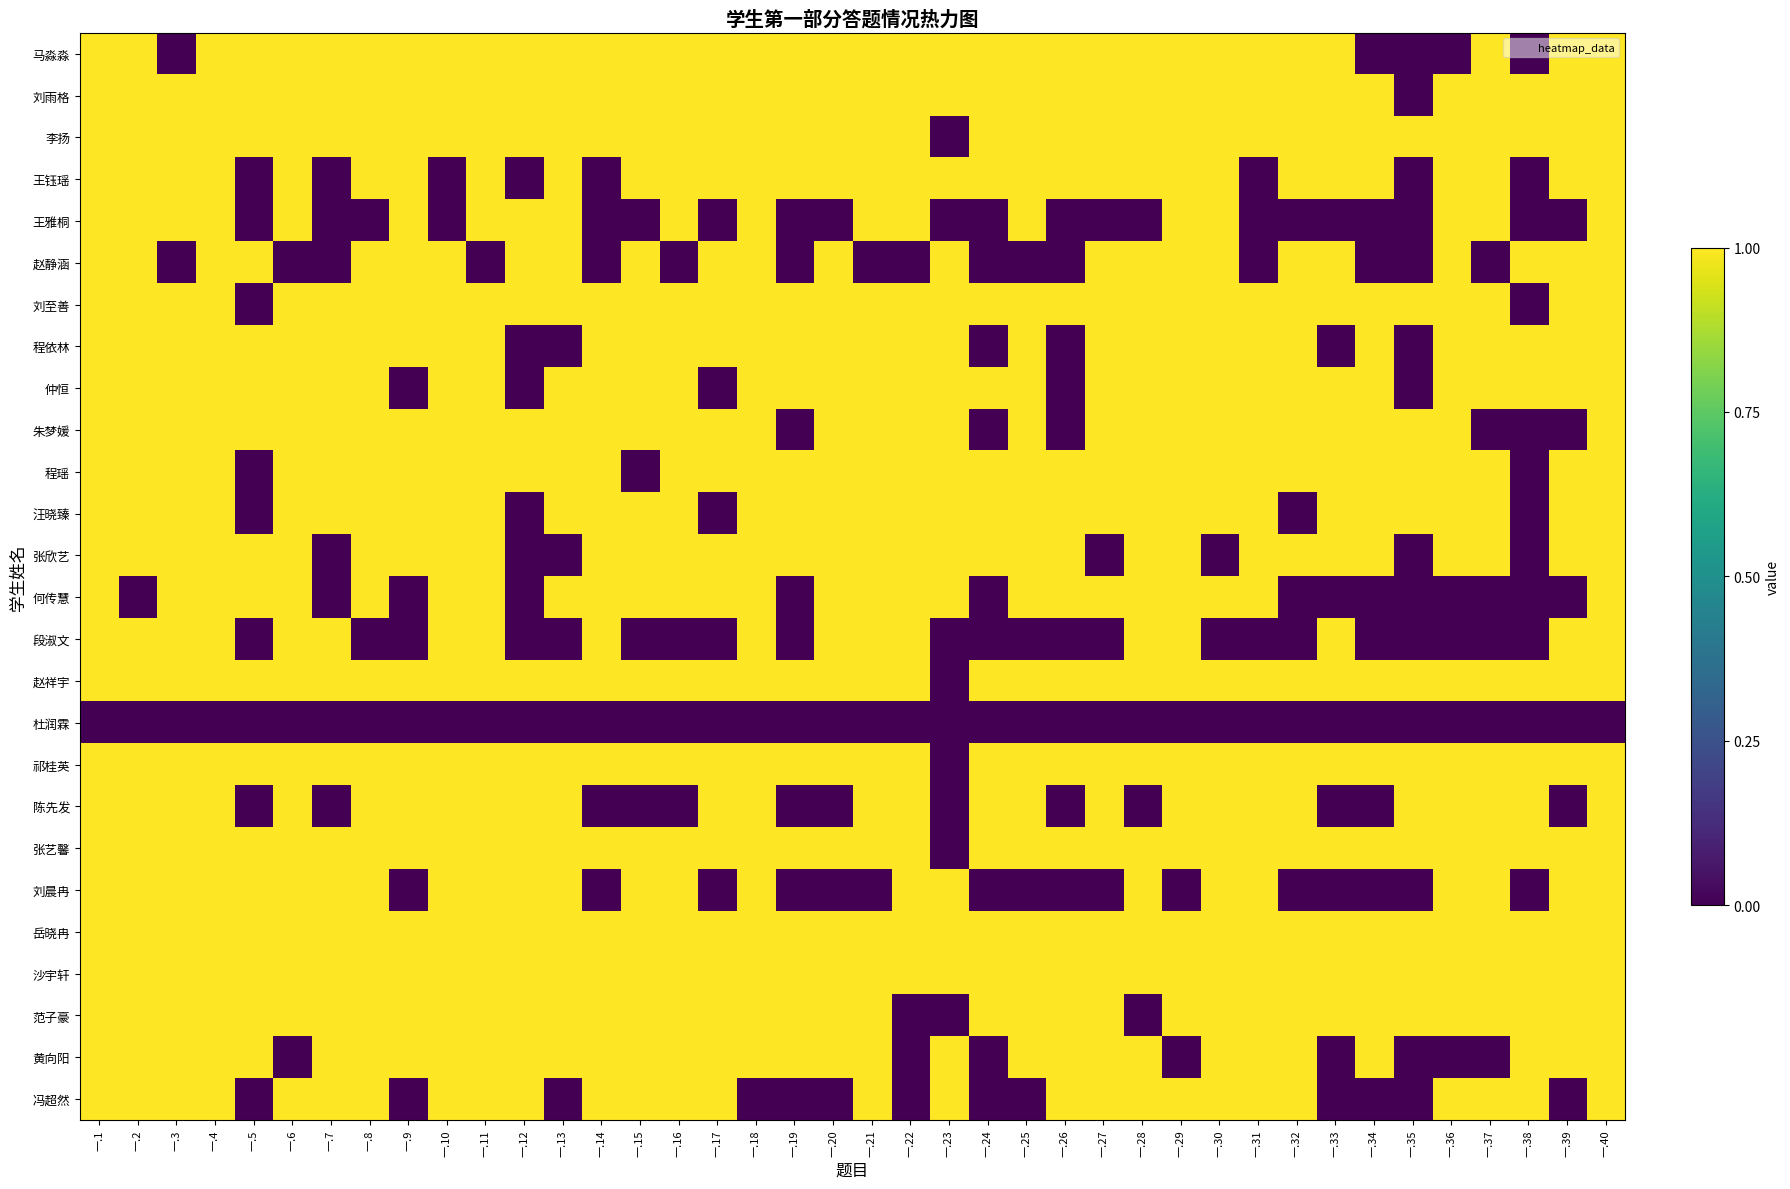

Reading left to right, list all the values displayed in this chart.

马淼淼: 一.1=1	一.2=1	一.3=0	一.4=1	一.5=1	一.6=1	一.7=1	一.8=1	一.9=1	一.10=1	一.11=1	一.12=1	一.13=1	一.14=1	一.15=1	一.16=1	一.17=1	一.18=1	一.19=1	一.20=1	一.21=1	一.22=1	一.23=1	一.24=1	一.25=1	一.26=1	一.27=1	一.28=1	一.29=1	一.30=1	一.31=1	一.32=1	一.33=1	一.34=0	一.35=0	一.36=0	一.37=1	一.38=0	一.39=1	一.40=1
刘雨格: 一.1=1	一.2=1	一.3=1	一.4=1	一.5=1	一.6=1	一.7=1	一.8=1	一.9=1	一.10=1	一.11=1	一.12=1	一.13=1	一.14=1	一.15=1	一.16=1	一.17=1	一.18=1	一.19=1	一.20=1	一.21=1	一.22=1	一.23=1	一.24=1	一.25=1	一.26=1	一.27=1	一.28=1	一.29=1	一.30=1	一.31=1	一.32=1	一.33=1	一.34=1	一.35=0	一.36=1	一.37=1	一.38=1	一.39=1	一.40=1
李扬: 一.1=1	一.2=1	一.3=1	一.4=1	一.5=1	一.6=1	一.7=1	一.8=1	一.9=1	一.10=1	一.11=1	一.12=1	一.13=1	一.14=1	一.15=1	一.16=1	一.17=1	一.18=1	一.19=1	一.20=1	一.21=1	一.22=1	一.23=0	一.24=1	一.25=1	一.26=1	一.27=1	一.28=1	一.29=1	一.30=1	一.31=1	一.32=1	一.33=1	一.34=1	一.35=1	一.36=1	一.37=1	一.38=1	一.39=1	一.40=1
王钰瑶: 一.1=1	一.2=1	一.3=1	一.4=1	一.5=0	一.6=1	一.7=0	一.8=1	一.9=1	一.10=0	一.11=1	一.12=0	一.13=1	一.14=0	一.15=1	一.16=1	一.17=1	一.18=1	一.19=1	一.20=1	一.21=1	一.22=1	一.23=1	一.24=1	一.25=1	一.26=1	一.27=1	一.28=1	一.29=1	一.30=1	一.31=0	一.32=1	一.33=1	一.34=1	一.35=0	一.36=1	一.37=1	一.38=0	一.39=1	一.40=1
王雅桐: 一.1=1	一.2=1	一.3=1	一.4=1	一.5=0	一.6=1	一.7=0	一.8=0	一.9=1	一.10=0	一.11=1	一.12=1	一.13=1	一.14=0	一.15=0	一.16=1	一.17=0	一.18=1	一.19=0	一.20=0	一.21=1	一.22=1	一.23=0	一.24=0	一.25=1	一.26=0	一.27=0	一.28=0	一.29=1	一.30=1	一.31=0	一.32=0	一.33=0	一.34=0	一.35=0	一.36=1	一.37=1	一.38=0	一.39=0	一.40=1
赵静涵: 一.1=1	一.2=1	一.3=0	一.4=1	一.5=1	一.6=0	一.7=0	一.8=1	一.9=1	一.10=1	一.11=0	一.12=1	一.13=1	一.14=0	一.15=1	一.16=0	一.17=1	一.18=1	一.19=0	一.20=1	一.21=0	一.22=0	一.23=1	一.24=0	一.25=0	一.26=0	一.27=1	一.28=1	一.29=1	一.30=1	一.31=0	一.32=1	一.33=1	一.34=0	一.35=0	一.36=1	一.37=0	一.38=1	一.39=1	一.40=1
刘至善: 一.1=1	一.2=1	一.3=1	一.4=1	一.5=0	一.6=1	一.7=1	一.8=1	一.9=1	一.10=1	一.11=1	一.12=1	一.13=1	一.14=1	一.15=1	一.16=1	一.17=1	一.18=1	一.19=1	一.20=1	一.21=1	一.22=1	一.23=1	一.24=1	一.25=1	一.26=1	一.27=1	一.28=1	一.29=1	一.30=1	一.31=1	一.32=1	一.33=1	一.34=1	一.35=1	一.36=1	一.37=1	一.38=0	一.39=1	一.40=1
程依林: 一.1=1	一.2=1	一.3=1	一.4=1	一.5=1	一.6=1	一.7=1	一.8=1	一.9=1	一.10=1	一.11=1	一.12=0	一.13=0	一.14=1	一.15=1	一.16=1	一.17=1	一.18=1	一.19=1	一.20=1	一.21=1	一.22=1	一.23=1	一.24=0	一.25=1	一.26=0	一.27=1	一.28=1	一.29=1	一.30=1	一.31=1	一.32=1	一.33=0	一.34=1	一.35=0	一.36=1	一.37=1	一.38=1	一.39=1	一.40=1
仲恒: 一.1=1	一.2=1	一.3=1	一.4=1	一.5=1	一.6=1	一.7=1	一.8=1	一.9=0	一.10=1	一.11=1	一.12=0	一.13=1	一.14=1	一.15=1	一.16=1	一.17=0	一.18=1	一.19=1	一.20=1	一.21=1	一.22=1	一.23=1	一.24=1	一.25=1	一.26=0	一.27=1	一.28=1	一.29=1	一.30=1	一.31=1	一.32=1	一.33=1	一.34=1	一.35=0	一.36=1	一.37=1	一.38=1	一.39=1	一.40=1
朱梦媛: 一.1=1	一.2=1	一.3=1	一.4=1	一.5=1	一.6=1	一.7=1	一.8=1	一.9=1	一.10=1	一.11=1	一.12=1	一.13=1	一.14=1	一.15=1	一.16=1	一.17=1	一.18=1	一.19=0	一.20=1	一.21=1	一.22=1	一.23=1	一.24=0	一.25=1	一.26=0	一.27=1	一.28=1	一.29=1	一.30=1	一.31=1	一.32=1	一.33=1	一.34=1	一.35=1	一.36=1	一.37=0	一.38=0	一.39=0	一.40=1
程瑶: 一.1=1	一.2=1	一.3=1	一.4=1	一.5=0	一.6=1	一.7=1	一.8=1	一.9=1	一.10=1	一.11=1	一.12=1	一.13=1	一.14=1	一.15=0	一.16=1	一.17=1	一.18=1	一.19=1	一.20=1	一.21=1	一.22=1	一.23=1	一.24=1	一.25=1	一.26=1	一.27=1	一.28=1	一.29=1	一.30=1	一.31=1	一.32=1	一.33=1	一.34=1	一.35=1	一.36=1	一.37=1	一.38=0	一.39=1	一.40=1
汪晓臻: 一.1=1	一.2=1	一.3=1	一.4=1	一.5=0	一.6=1	一.7=1	一.8=1	一.9=1	一.10=1	一.11=1	一.12=0	一.13=1	一.14=1	一.15=1	一.16=1	一.17=0	一.18=1	一.19=1	一.20=1	一.21=1	一.22=1	一.23=1	一.24=1	一.25=1	一.26=1	一.27=1	一.28=1	一.29=1	一.30=1	一.31=1	一.32=0	一.33=1	一.34=1	一.35=1	一.36=1	一.37=1	一.38=0	一.39=1	一.40=1
张欣艺: 一.1=1	一.2=1	一.3=1	一.4=1	一.5=1	一.6=1	一.7=0	一.8=1	一.9=1	一.10=1	一.11=1	一.12=0	一.13=0	一.14=1	一.15=1	一.16=1	一.17=1	一.18=1	一.19=1	一.20=1	一.21=1	一.22=1	一.23=1	一.24=1	一.25=1	一.26=1	一.27=0	一.28=1	一.29=1	一.30=0	一.31=1	一.32=1	一.33=1	一.34=1	一.35=0	一.36=1	一.37=1	一.38=0	一.39=1	一.40=1
何传慧: 一.1=1	一.2=0	一.3=1	一.4=1	一.5=1	一.6=1	一.7=0	一.8=1	一.9=0	一.10=1	一.11=1	一.12=0	一.13=1	一.14=1	一.15=1	一.16=1	一.17=1	一.18=1	一.19=0	一.20=1	一.21=1	一.22=1	一.23=1	一.24=0	一.25=1	一.26=1	一.27=1	一.28=1	一.29=1	一.30=1	一.31=1	一.32=0	一.33=0	一.34=0	一.35=0	一.36=0	一.37=0	一.38=0	一.39=0	一.40=1
段淑文: 一.1=1	一.2=1	一.3=1	一.4=1	一.5=0	一.6=1	一.7=1	一.8=0	一.9=0	一.10=1	一.11=1	一.12=0	一.13=0	一.14=1	一.15=0	一.16=0	一.17=0	一.18=1	一.19=0	一.20=1	一.21=1	一.22=1	一.23=0	一.24=0	一.25=0	一.26=0	一.27=0	一.28=1	一.29=1	一.30=0	一.31=0	一.32=0	一.33=1	一.34=0	一.35=0	一.36=0	一.37=0	一.38=0	一.39=1	一.40=1
赵祥宇: 一.1=1	一.2=1	一.3=1	一.4=1	一.5=1	一.6=1	一.7=1	一.8=1	一.9=1	一.10=1	一.11=1	一.12=1	一.13=1	一.14=1	一.15=1	一.16=1	一.17=1	一.18=1	一.19=1	一.20=1	一.21=1	一.22=1	一.23=0	一.24=1	一.25=1	一.26=1	一.27=1	一.28=1	一.29=1	一.30=1	一.31=1	一.32=1	一.33=1	一.34=1	一.35=1	一.36=1	一.37=1	一.38=1	一.39=1	一.40=1
杜润霖: 一.1=0	一.2=0	一.3=0	一.4=0	一.5=0	一.6=0	一.7=0	一.8=0	一.9=0	一.10=0	一.11=0	一.12=0	一.13=0	一.14=0	一.15=0	一.16=0	一.17=0	一.18=0	一.19=0	一.20=0	一.21=0	一.22=0	一.23=0	一.24=0	一.25=0	一.26=0	一.27=0	一.28=0	一.29=0	一.30=0	一.31=0	一.32=0	一.33=0	一.34=0	一.35=0	一.36=0	一.37=0	一.38=0	一.39=0	一.40=0
祁桂英: 一.1=1	一.2=1	一.3=1	一.4=1	一.5=1	一.6=1	一.7=1	一.8=1	一.9=1	一.10=1	一.11=1	一.12=1	一.13=1	一.14=1	一.15=1	一.16=1	一.17=1	一.18=1	一.19=1	一.20=1	一.21=1	一.22=1	一.23=0	一.24=1	一.25=1	一.26=1	一.27=1	一.28=1	一.29=1	一.30=1	一.31=1	一.32=1	一.33=1	一.34=1	一.35=1	一.36=1	一.37=1	一.38=1	一.39=1	一.40=1
陈先发: 一.1=1	一.2=1	一.3=1	一.4=1	一.5=0	一.6=1	一.7=0	一.8=1	一.9=1	一.10=1	一.11=1	一.12=1	一.13=1	一.14=0	一.15=0	一.16=0	一.17=1	一.18=1	一.19=0	一.20=0	一.21=1	一.22=1	一.23=0	一.24=1	一.25=1	一.26=0	一.27=1	一.28=0	一.29=1	一.30=1	一.31=1	一.32=1	一.33=0	一.34=0	一.35=1	一.36=1	一.37=1	一.38=1	一.39=0	一.40=1
张艺馨: 一.1=1	一.2=1	一.3=1	一.4=1	一.5=1	一.6=1	一.7=1	一.8=1	一.9=1	一.10=1	一.11=1	一.12=1	一.13=1	一.14=1	一.15=1	一.16=1	一.17=1	一.18=1	一.19=1	一.20=1	一.21=1	一.22=1	一.23=0	一.24=1	一.25=1	一.26=1	一.27=1	一.28=1	一.29=1	一.30=1	一.31=1	一.32=1	一.33=1	一.34=1	一.35=1	一.36=1	一.37=1	一.38=1	一.39=1	一.40=1
刘晨冉: 一.1=1	一.2=1	一.3=1	一.4=1	一.5=1	一.6=1	一.7=1	一.8=1	一.9=0	一.10=1	一.11=1	一.12=1	一.13=1	一.14=0	一.15=1	一.16=1	一.17=0	一.18=1	一.19=0	一.20=0	一.21=0	一.22=1	一.23=1	一.24=0	一.25=0	一.26=0	一.27=0	一.28=1	一.29=0	一.30=1	一.31=1	一.32=0	一.33=0	一.34=0	一.35=0	一.36=1	一.37=1	一.38=0	一.39=1	一.40=1
岳晓冉: 一.1=1	一.2=1	一.3=1	一.4=1	一.5=1	一.6=1	一.7=1	一.8=1	一.9=1	一.10=1	一.11=1	一.12=1	一.13=1	一.14=1	一.15=1	一.16=1	一.17=1	一.18=1	一.19=1	一.20=1	一.21=1	一.22=1	一.23=1	一.24=1	一.25=1	一.26=1	一.27=1	一.28=1	一.29=1	一.30=1	一.31=1	一.32=1	一.33=1	一.34=1	一.35=1	一.36=1	一.37=1	一.38=1	一.39=1	一.40=1
沙宇轩: 一.1=1	一.2=1	一.3=1	一.4=1	一.5=1	一.6=1	一.7=1	一.8=1	一.9=1	一.10=1	一.11=1	一.12=1	一.13=1	一.14=1	一.15=1	一.16=1	一.17=1	一.18=1	一.19=1	一.20=1	一.21=1	一.22=1	一.23=1	一.24=1	一.25=1	一.26=1	一.27=1	一.28=1	一.29=1	一.30=1	一.31=1	一.32=1	一.33=1	一.34=1	一.35=1	一.36=1	一.37=1	一.38=1	一.39=1	一.40=1
范子豪: 一.1=1	一.2=1	一.3=1	一.4=1	一.5=1	一.6=1	一.7=1	一.8=1	一.9=1	一.10=1	一.11=1	一.12=1	一.13=1	一.14=1	一.15=1	一.16=1	一.17=1	一.18=1	一.19=1	一.20=1	一.21=1	一.22=0	一.23=0	一.24=1	一.25=1	一.26=1	一.27=1	一.28=0	一.29=1	一.30=1	一.31=1	一.32=1	一.33=1	一.34=1	一.35=1	一.36=1	一.37=1	一.38=1	一.39=1	一.40=1
黄向阳: 一.1=1	一.2=1	一.3=1	一.4=1	一.5=1	一.6=0	一.7=1	一.8=1	一.9=1	一.10=1	一.11=1	一.12=1	一.13=1	一.14=1	一.15=1	一.16=1	一.17=1	一.18=1	一.19=1	一.20=1	一.21=1	一.22=0	一.23=1	一.24=0	一.25=1	一.26=1	一.27=1	一.28=1	一.29=0	一.30=1	一.31=1	一.32=1	一.33=0	一.34=1	一.35=0	一.36=0	一.37=0	一.38=1	一.39=1	一.40=1
冯超然: 一.1=1	一.2=1	一.3=1	一.4=1	一.5=0	一.6=1	一.7=1	一.8=1	一.9=0	一.10=1	一.11=1	一.12=1	一.13=0	一.14=1	一.15=1	一.16=1	一.17=1	一.18=0	一.19=0	一.20=0	一.21=1	一.22=0	一.23=1	一.24=0	一.25=0	一.26=1	一.27=1	一.28=1	一.29=1	一.30=1	一.31=1	一.32=1	一.33=0	一.34=0	一.35=0	一.36=1	一.37=1	一.38=1	一.39=0	一.40=1